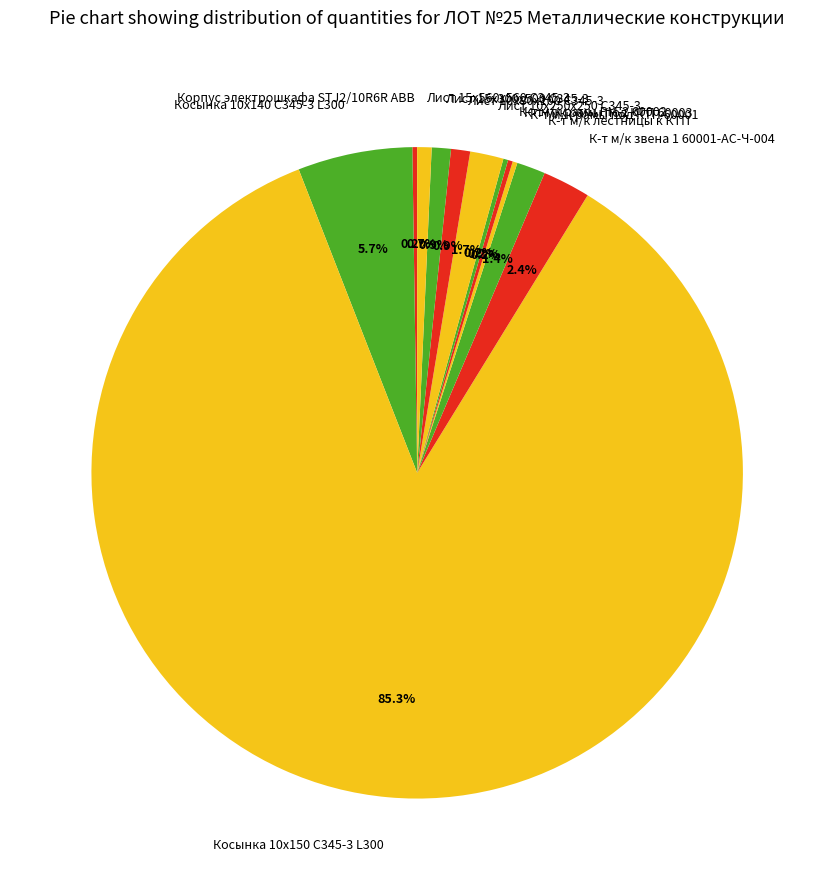

How much of the chart is everything except Косынка 10х140 С345-3 L300?

94.3%